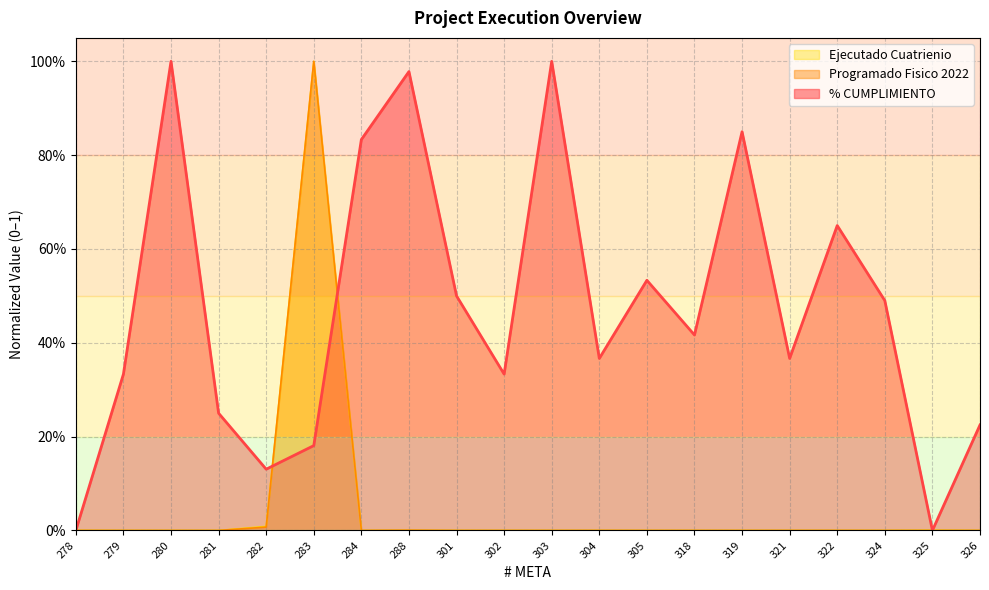

In Ejecutado Cuatrienio, how many points are lower than both neighbors (excluding endpoints)?

4